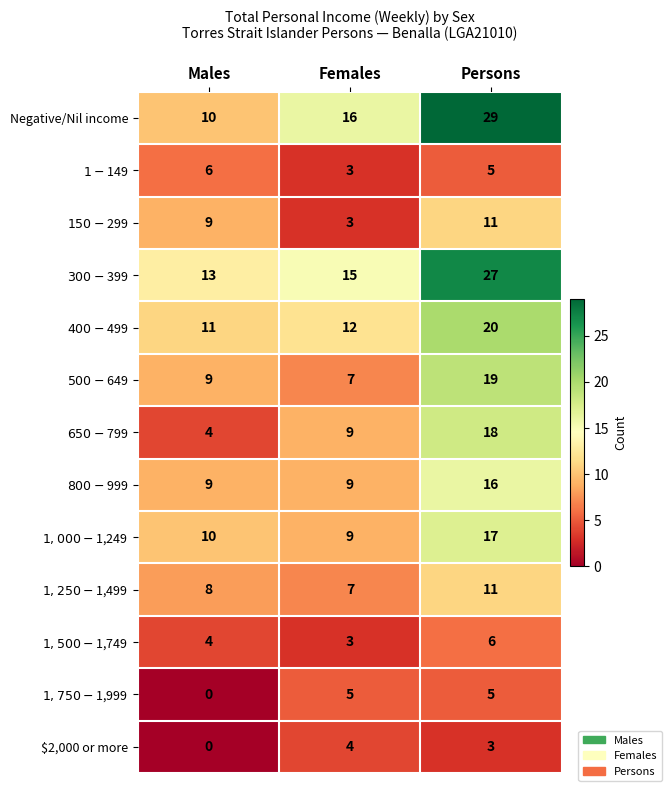

True or false: Negative/Nil income has a value of 14 at Males.

False